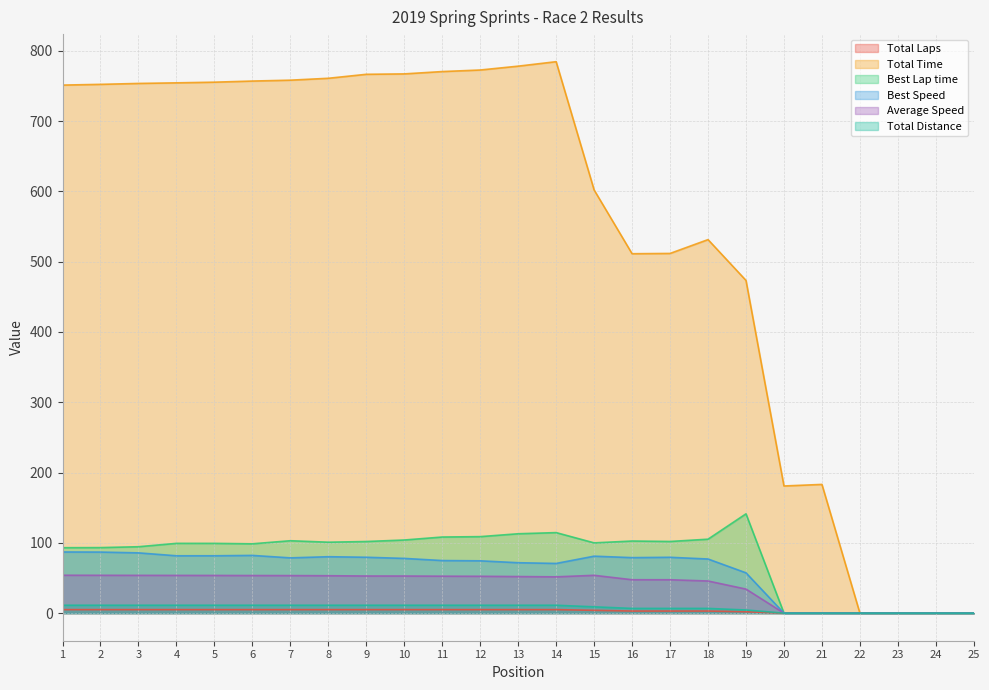

How many data points in Best Lap time are less than 99?

10